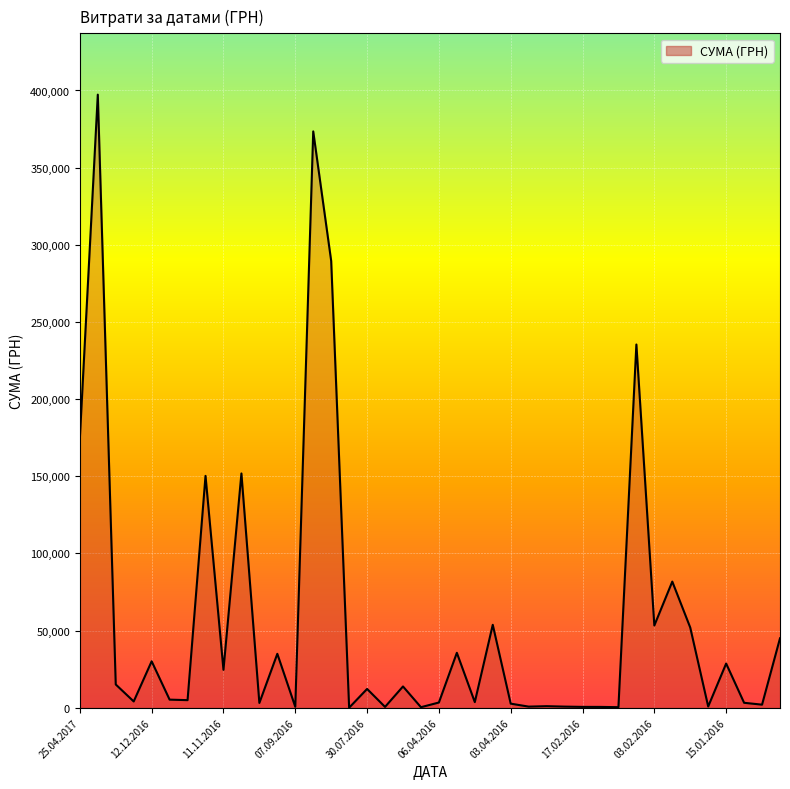

What is the difference between the maximum and minimum values?

397297.8